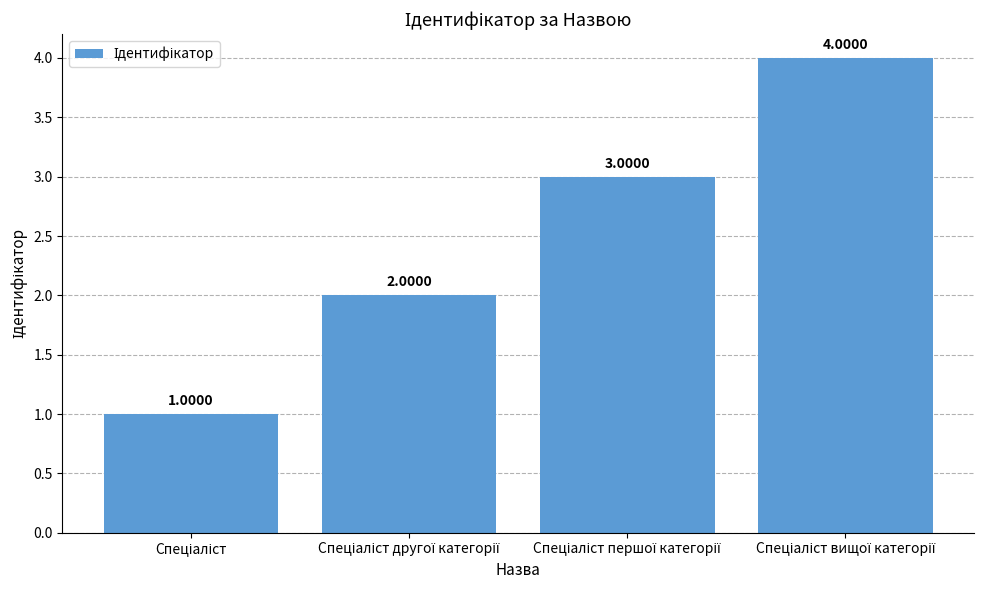

How many values are below 3?

2